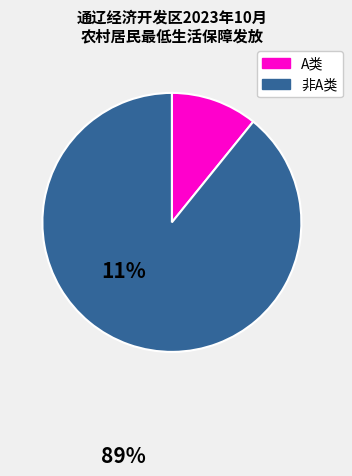

Is there any slice that represents more than half of the pie?

Yes